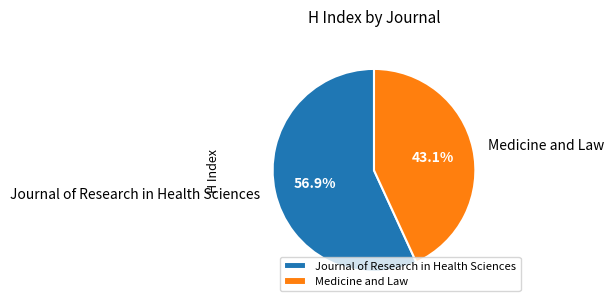

What is the majority slice?

Journal of Research in Health Sciences